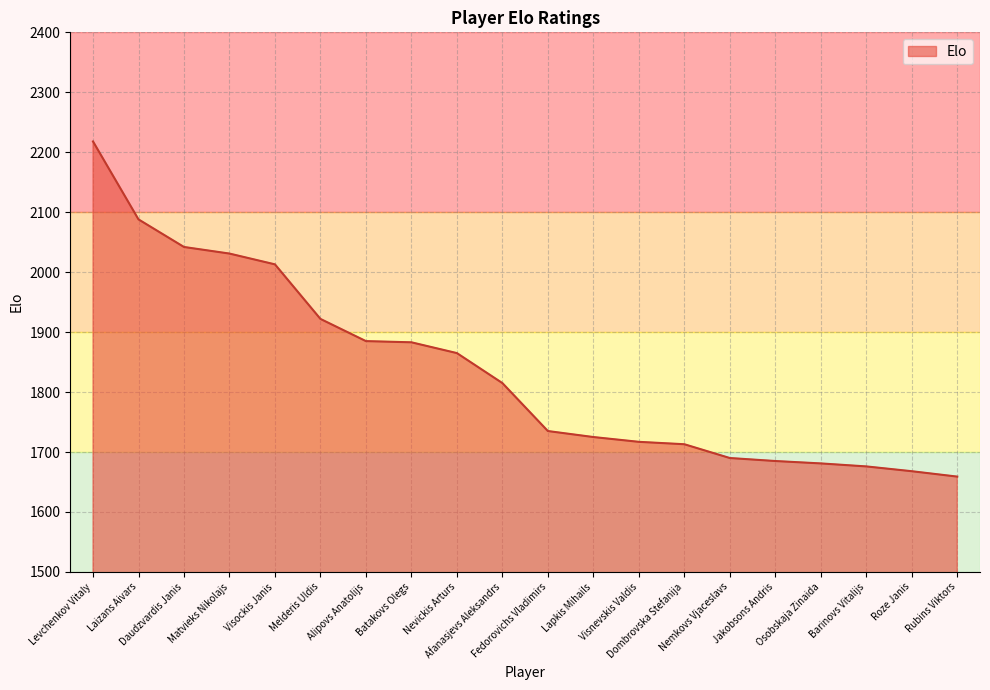

At which category does the chart reach its minimum across all series?

Rubins Viktors